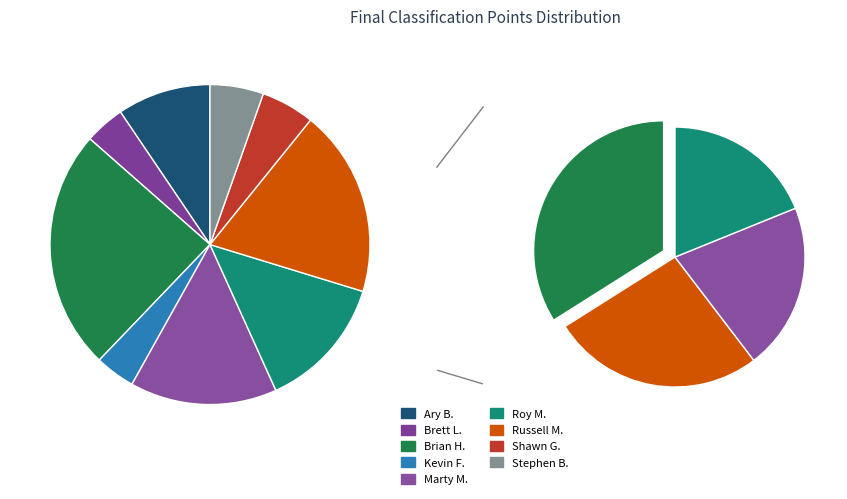

Which slice is the smallest?

Brett L.